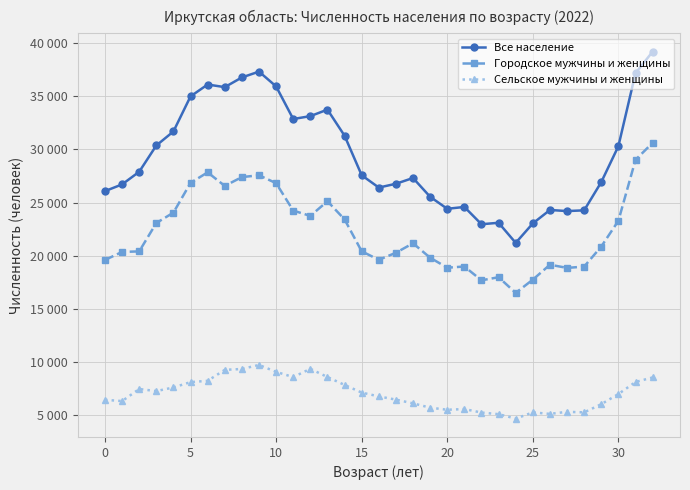

Rank the series by their average value, from lowest to highest.

Сельское мужчины и женщины, Городское мужчины и женщины, Все население